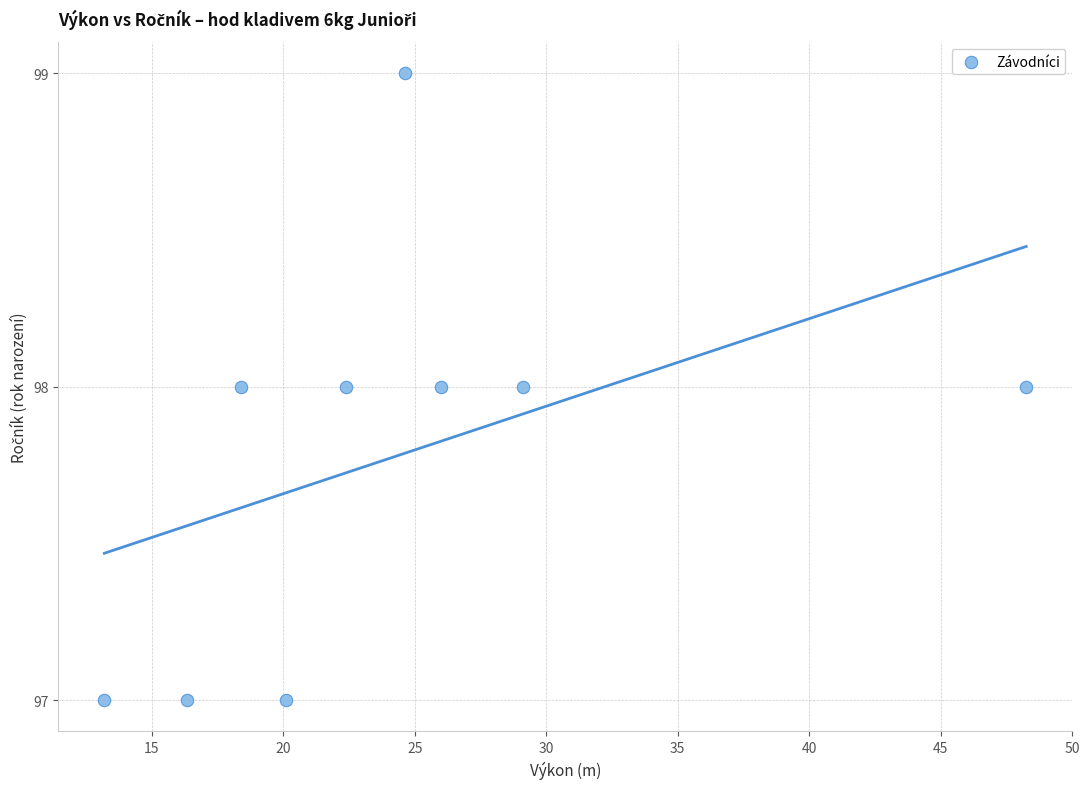

What is the average Y value?

98